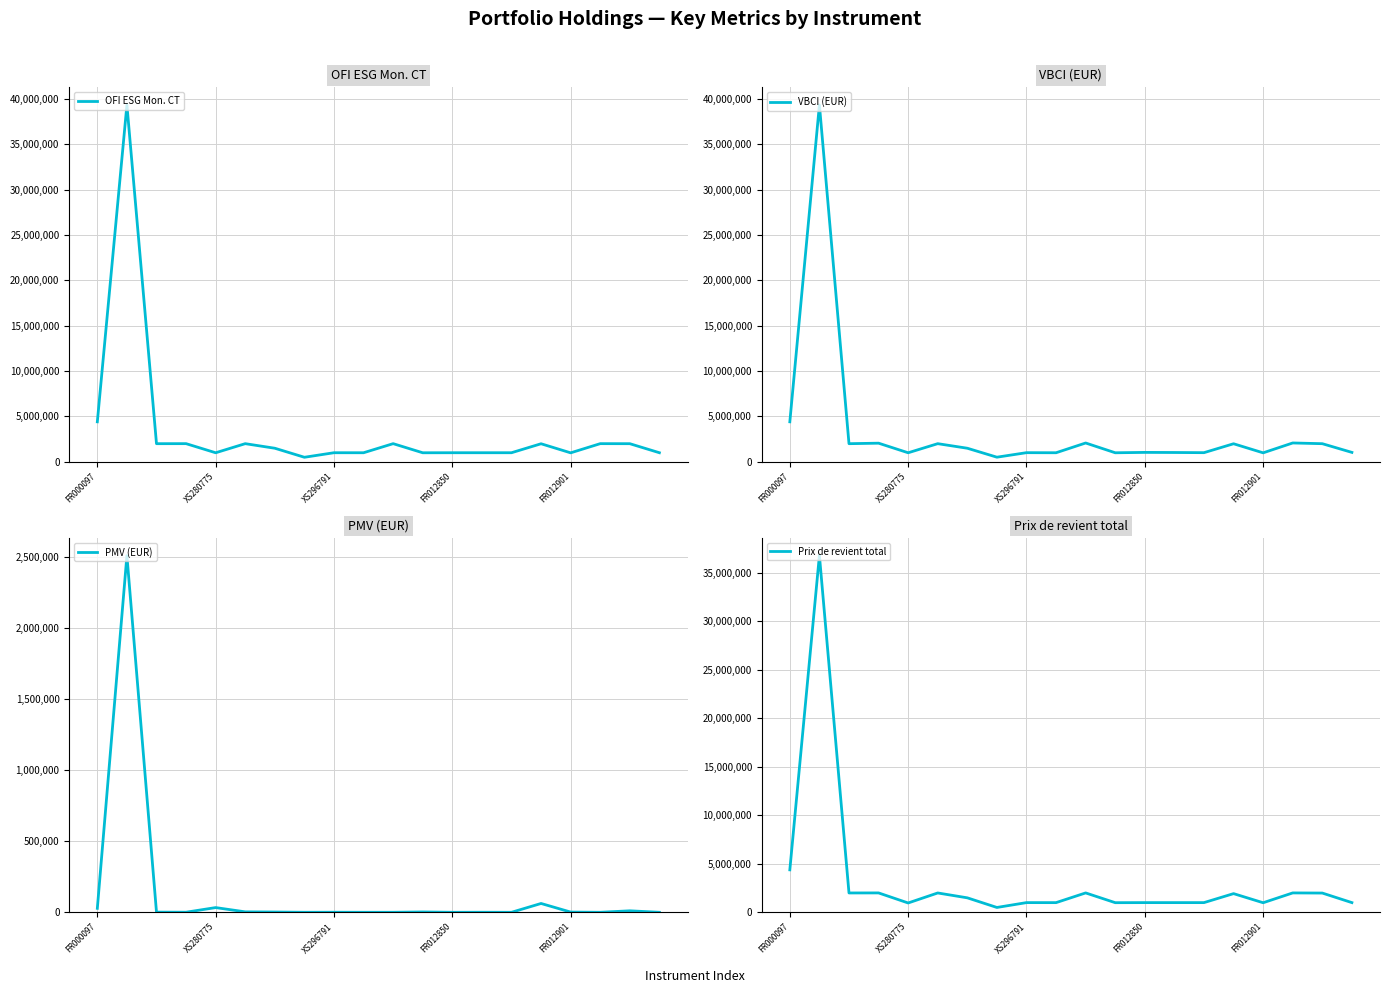

True or false: PMV (EUR) and Prix de revient total intersect in this chart.

False